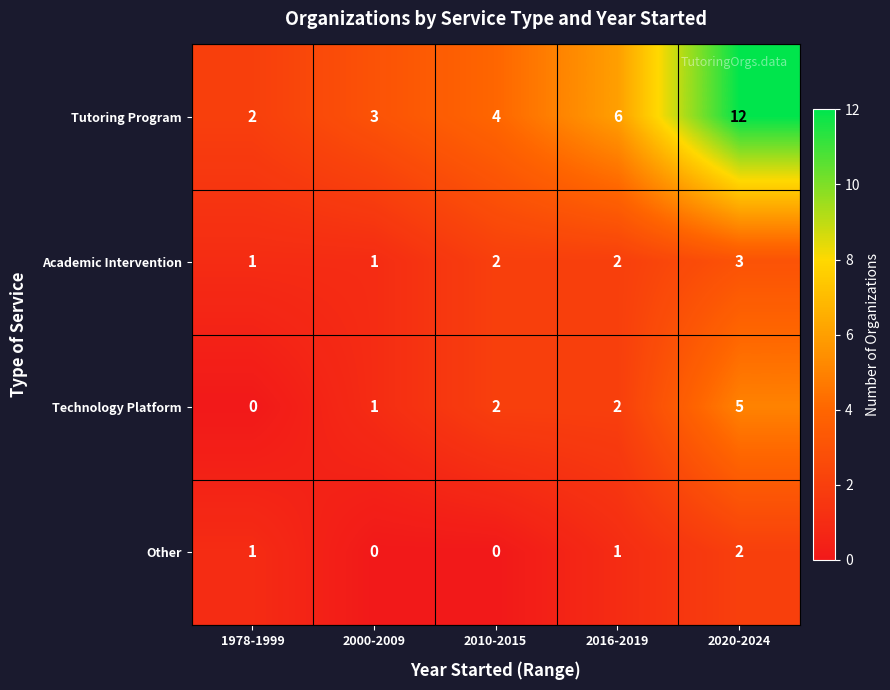

What is the sum of all Other values?

4